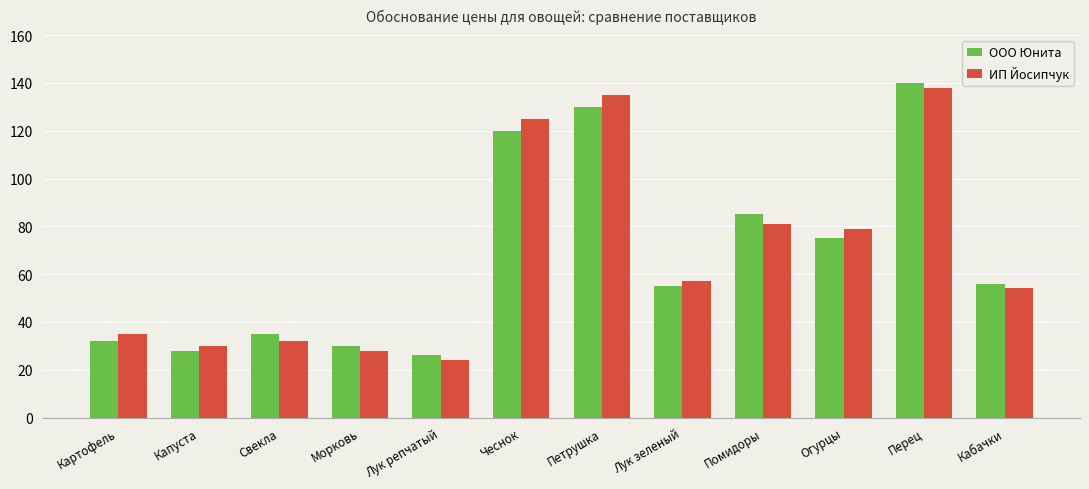

Rank the categories by ИП Йосипчук value from highest to lowest.

Перец, Петрушка, Чеснок, Помидоры, Огурцы, Лук зеленый, Кабачки, Картофель, Свекла, Капуста, Морковь, Лук репчатый